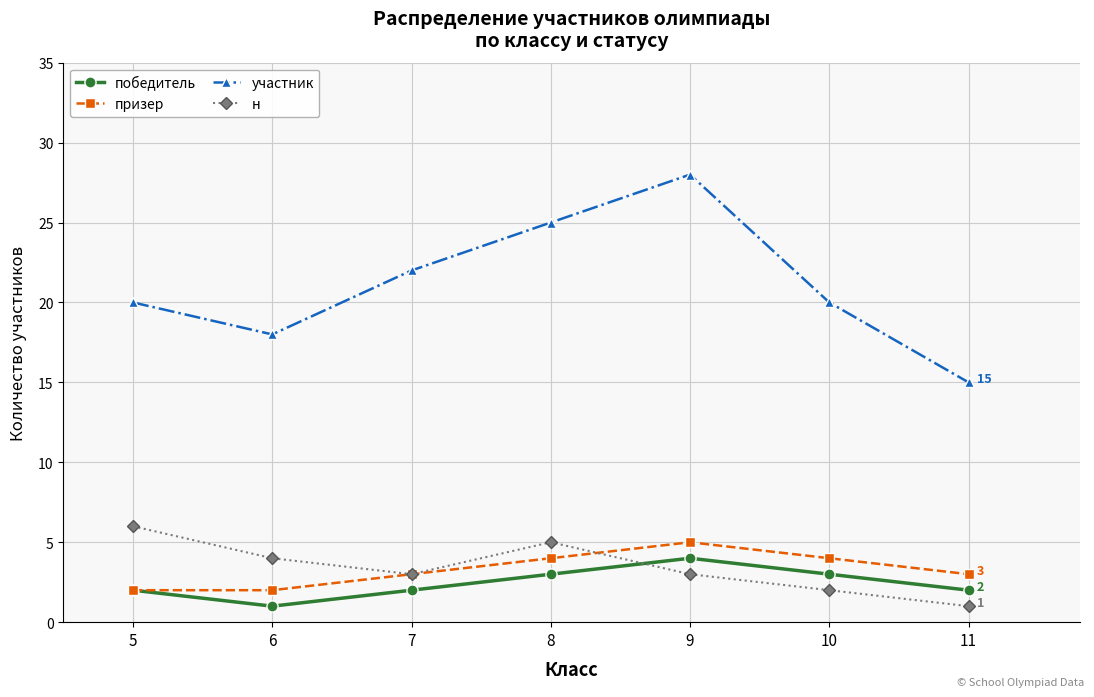

What is the sum of all участник values?

148